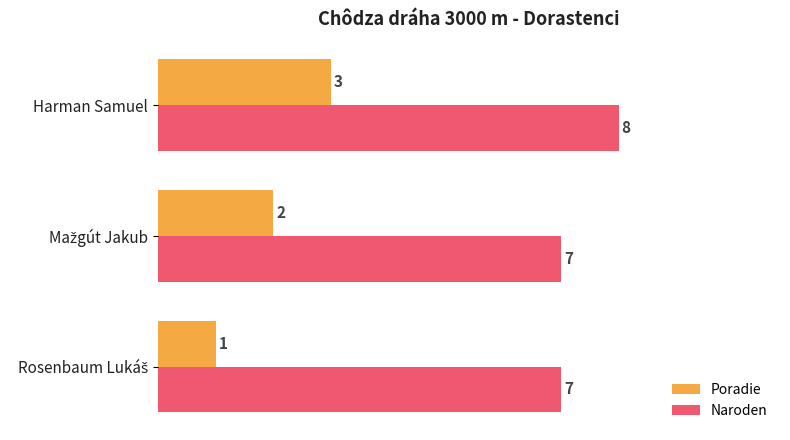

Which category has the highest value across all series?

Harman Samuel